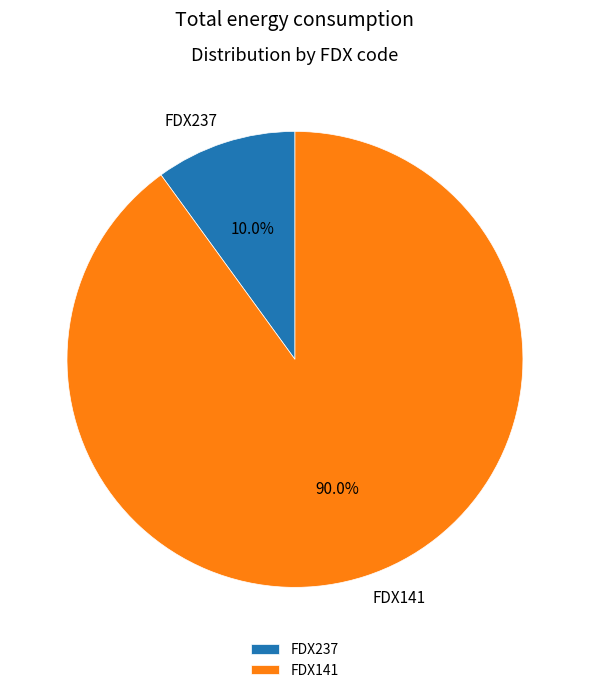

Which category has the biggest portion of the pie?

FDX141